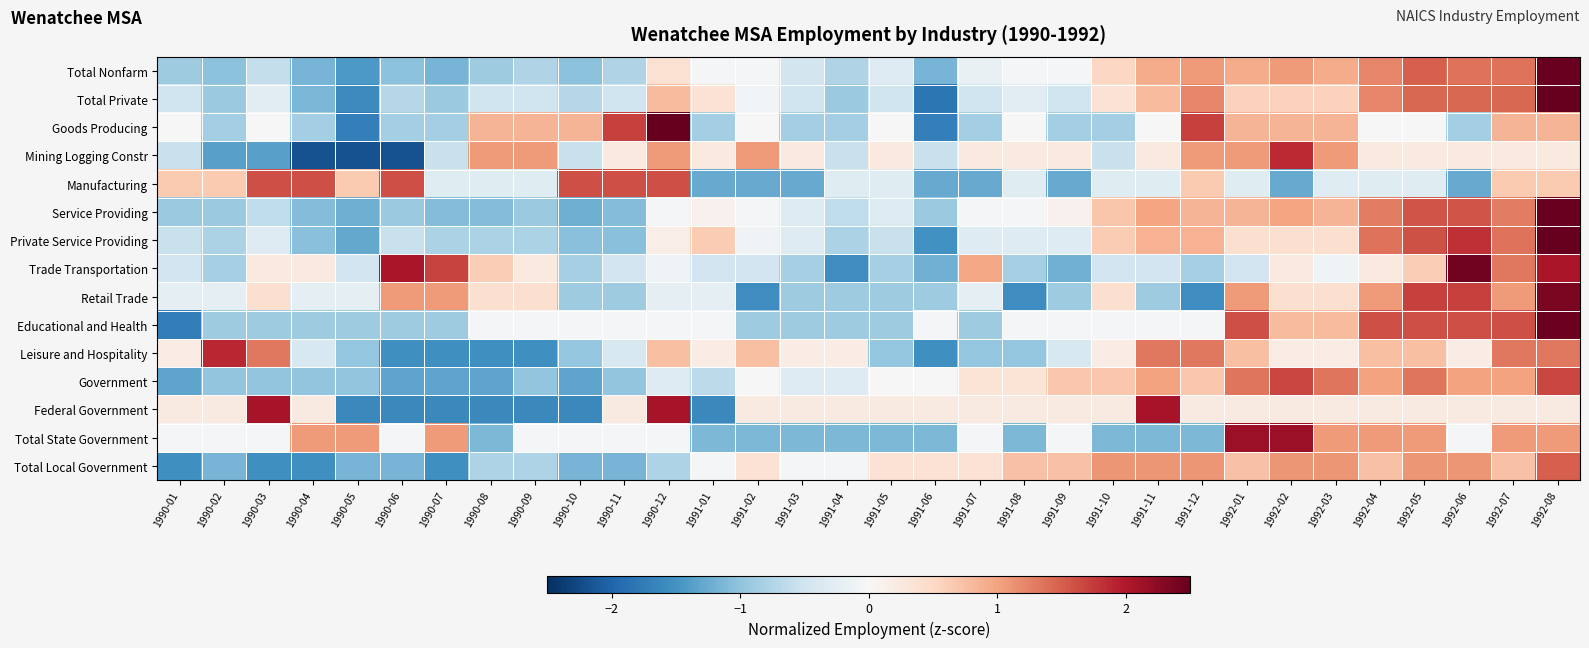

At how many categories does at least one series exceed 0?

32